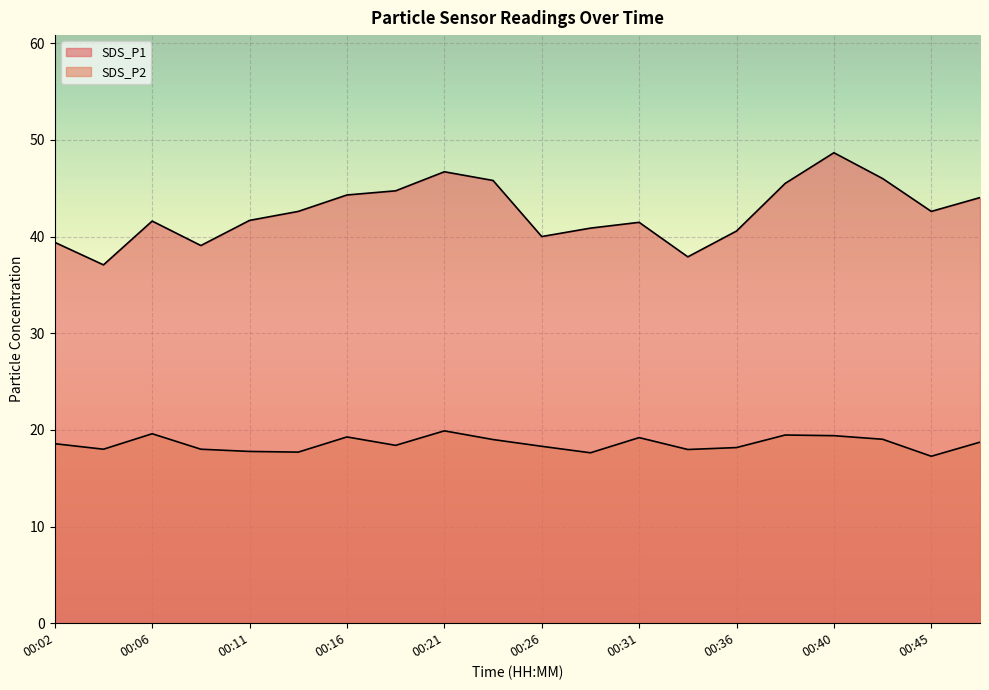

True or false: SDS_P1 has a value of 26.4 at 00:02.

False